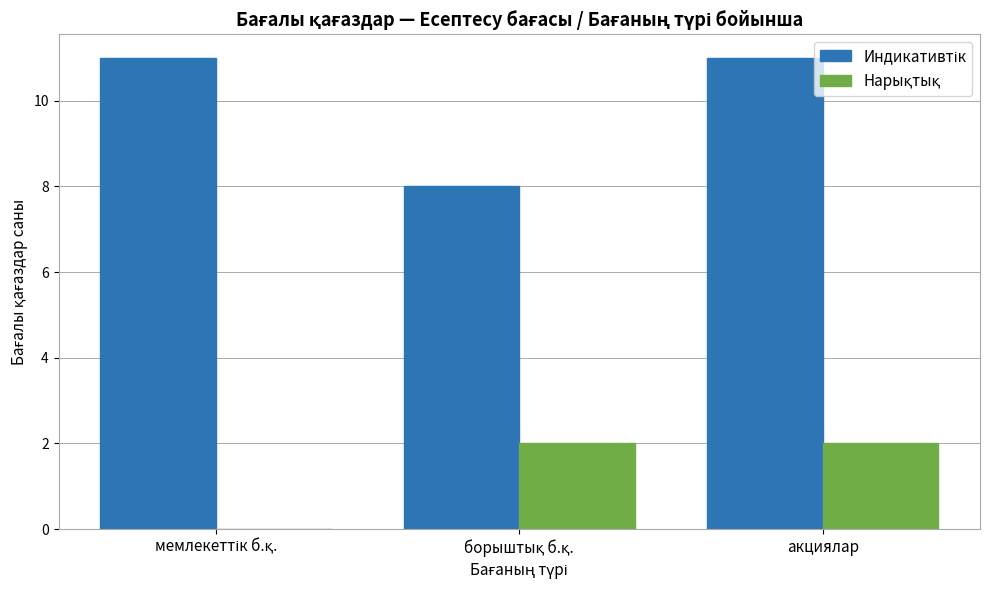

At which category is the sum across all series the highest?

акциялар